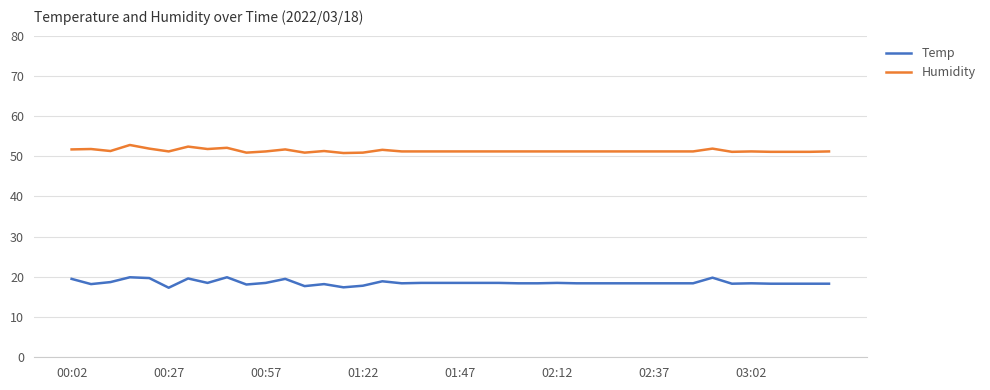

List the series in order of their overall mean, highest first.

Humidity, Temp